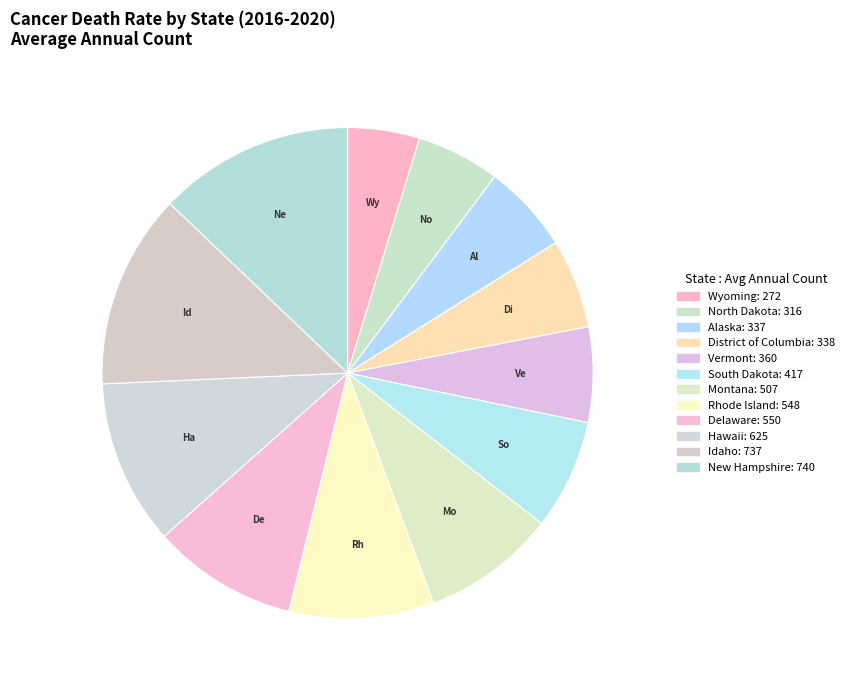

Is there any slice that represents more than half of the pie?

No